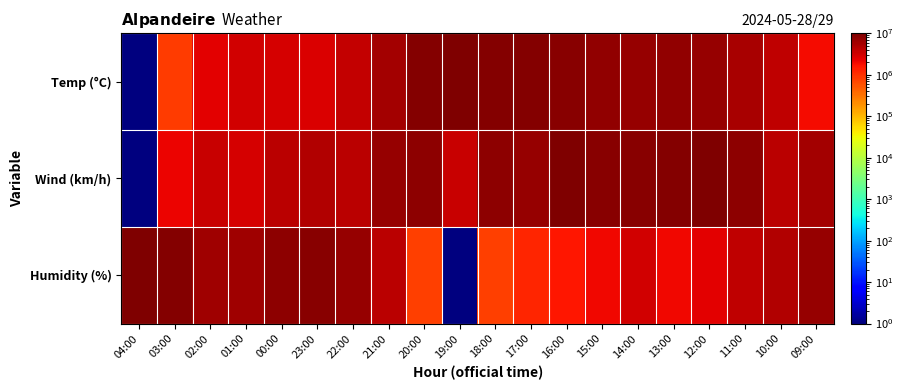

Rank the series by their average value, from lowest to highest.

Humidity (%), Temp (°C), Wind (km/h)